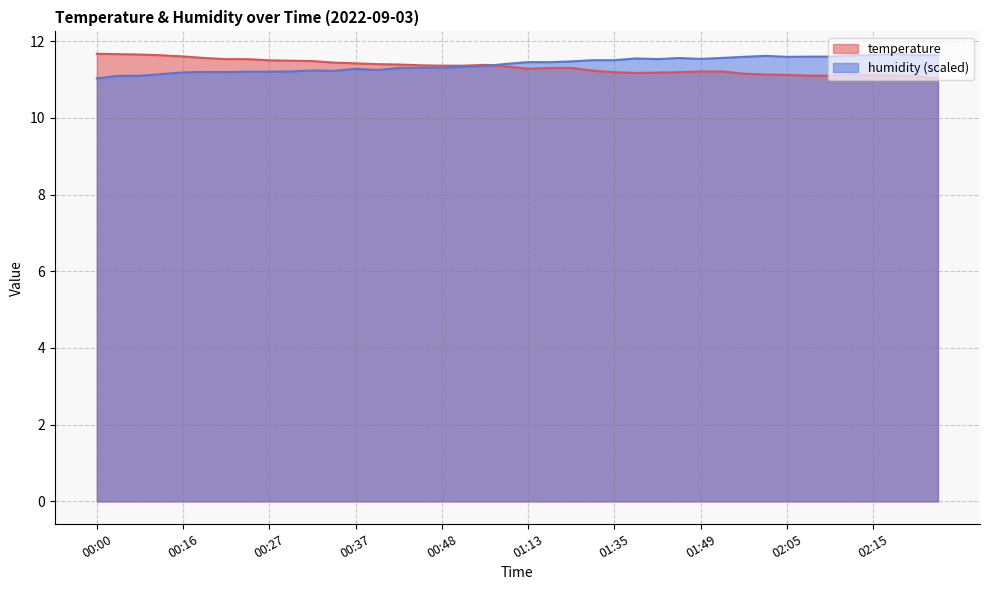

List the labels in order of temperature value, smallest first.

02:23, 02:20, 02:08, 02:10, 02:18, 02:15, 02:05, 02:13, 02:02, 02:00, 01:40, 01:43, 01:35, 01:46, 01:49, 01:51, 01:32, 01:13, 01:18, 01:23, 01:02, 00:48, 00:51, 00:45, 00:54, 00:42, 00:40, 00:37, 00:35, 00:32, 00:29, 00:27, 00:21, 00:24, 00:19, 00:16, 00:11, 00:06, 00:03, 00:00